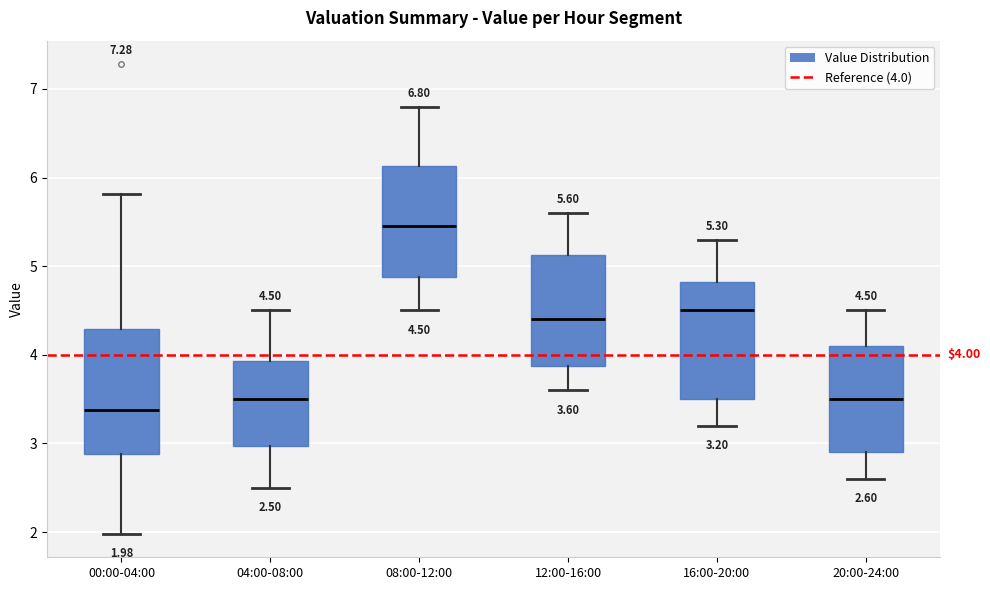

Which box's median line is the highest?

08:00-12:00